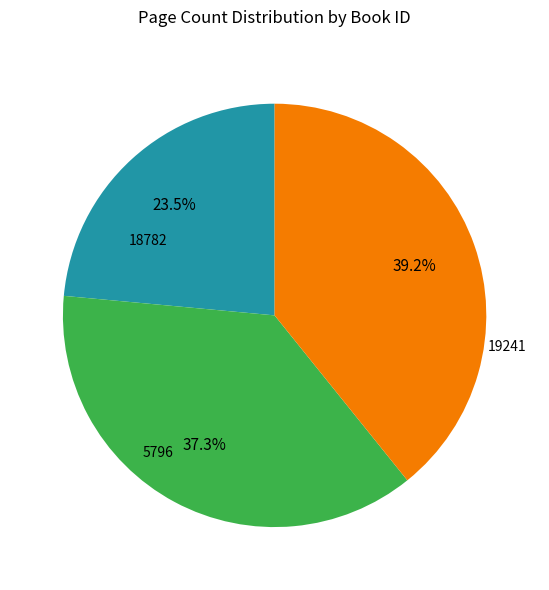

Rank the categories by value from lowest to highest.

18782, 5796, 19241